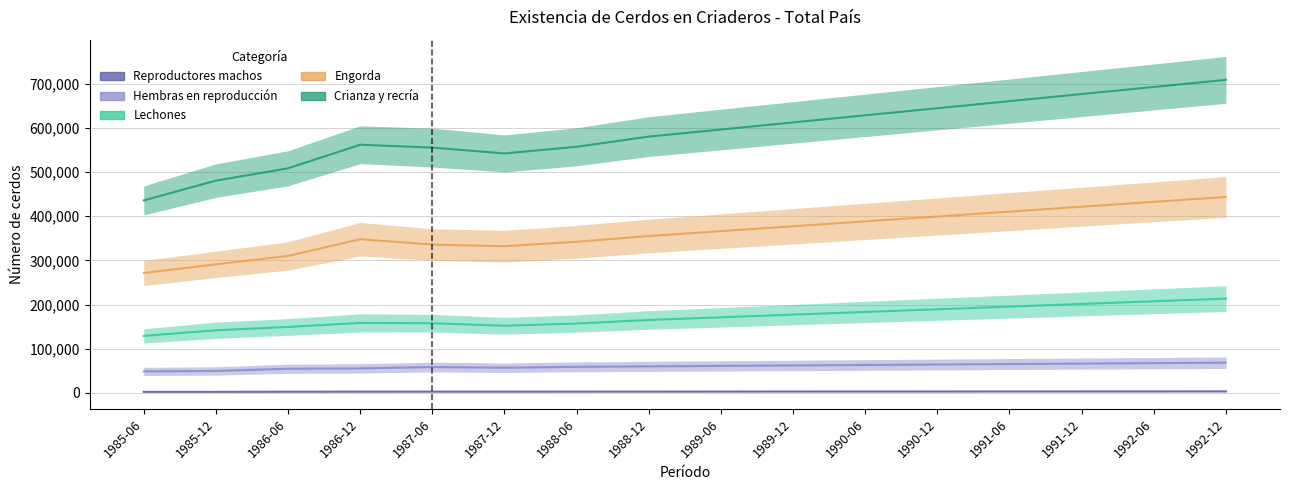

Which series changed the most between 1988-12 and 1990-06?

Crianza y recría